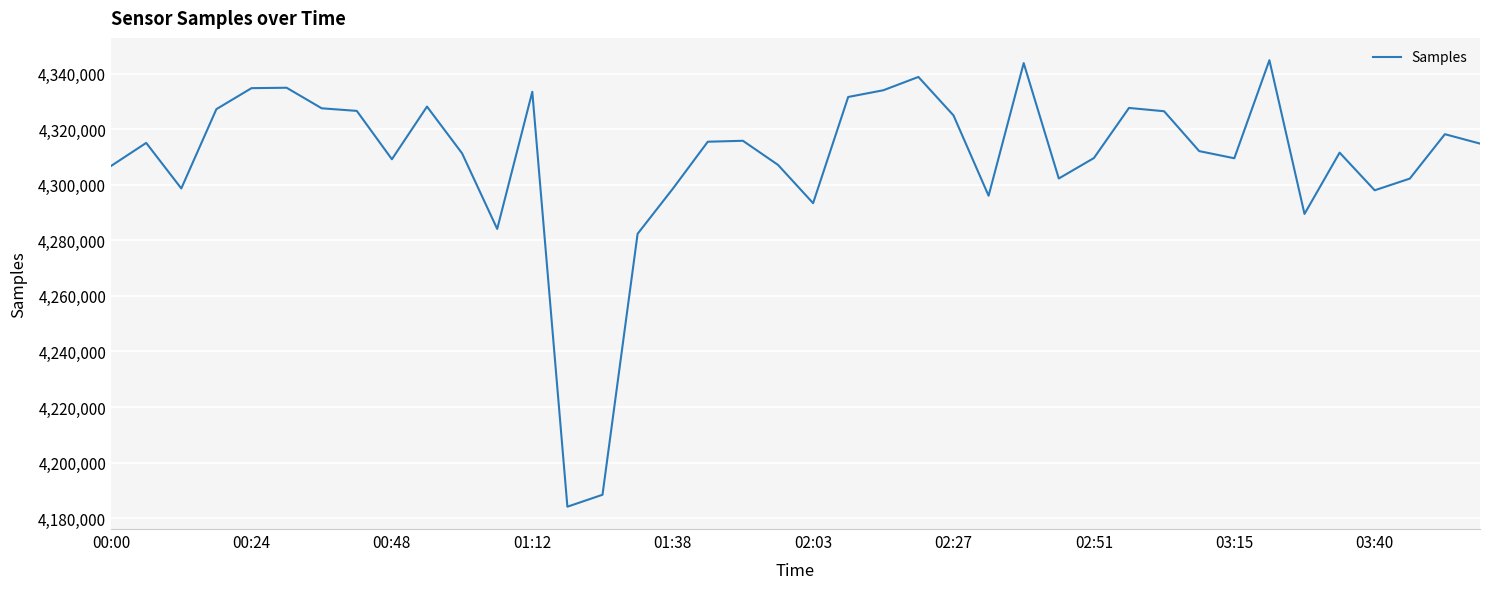

Count the number of categories in the chart.

40